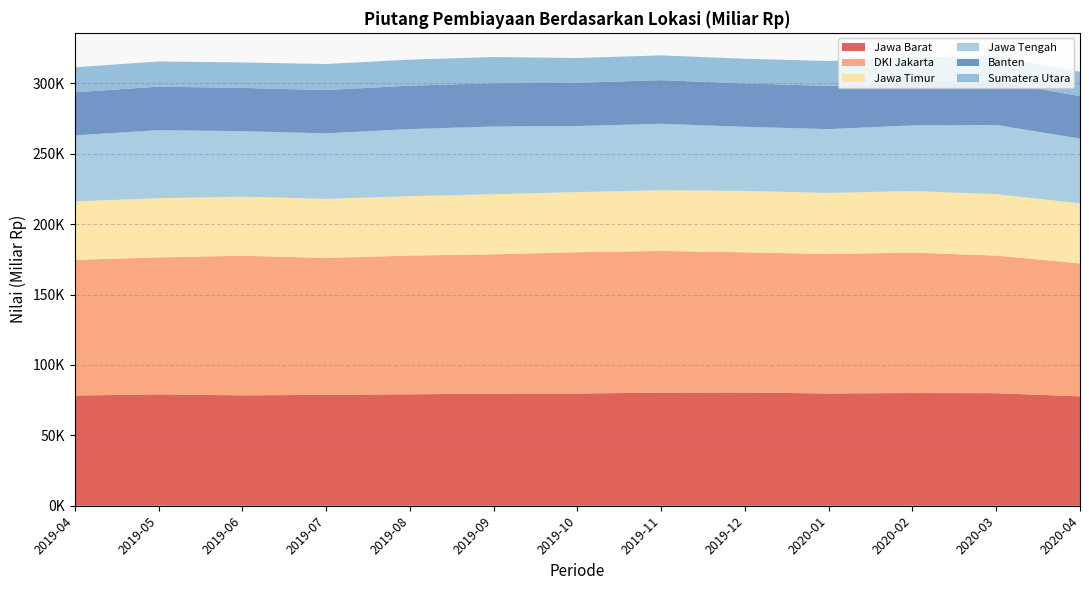

Reading left to right, list all the values displayed in this chart.

Jawa Barat: 78237.3	79083.9	78381.9	78759.8	79130.0	79619.7	79684.9	80336.4	80434.9	79720.1	80043.3	79924.8	77682.2
DKI Jakarta: 96381.5	97290.1	99177.1	97225.9	98539.4	98916.7	100361.2	100593.1	99537.6	99008.8	99736.1	97725.1	94390.4
Jawa Timur: 41500.8	42027.3	41943.0	41949.8	42162.9	42680.8	42737.2	43151.0	43586.4	43452.0	43723.8	43643.4	42659.7
Jawa Tengah: 46918.3	48318.9	46524.9	46529.9	47666.6	48116.5	46867.5	47188.6	45551.6	45299.3	46609.6	49151.7	46021.4
Banten: 30593.2	30895.0	30713.4	30755.5	30827.8	30735.5	30712.2	30963.6	30783.2	30691.9	30633.1	30985.9	30108.2
Sumatera Utara: 17770.9	17896.4	18087.4	18473.1	18492.9	18597.0	17627.0	17613.4	17554.1	17648.5	17794.1	17751.1	17363.5